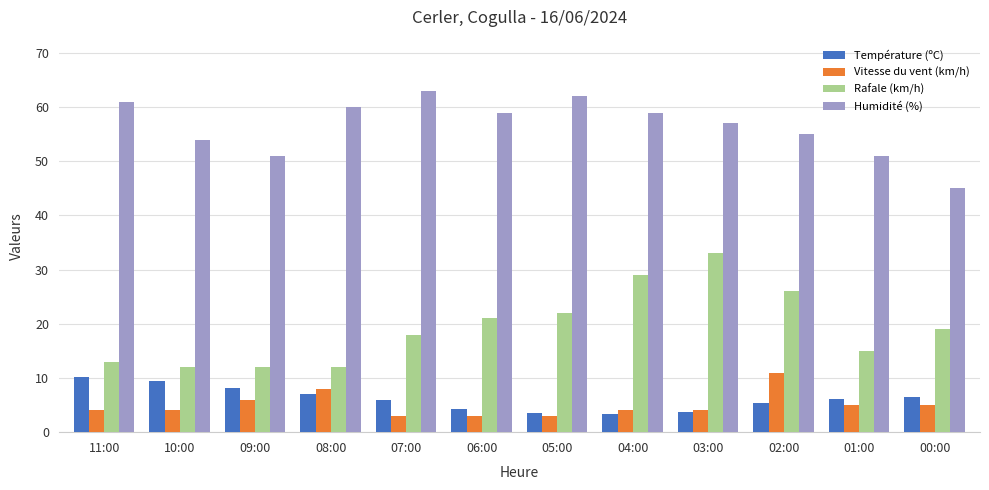

What is the difference between the maximum and minimum values in the Vitesse du vent (km/h) series?

8.0